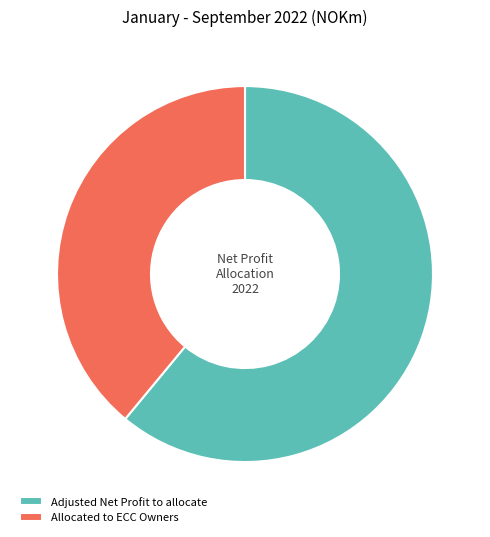

How many slices are in this pie chart?

2